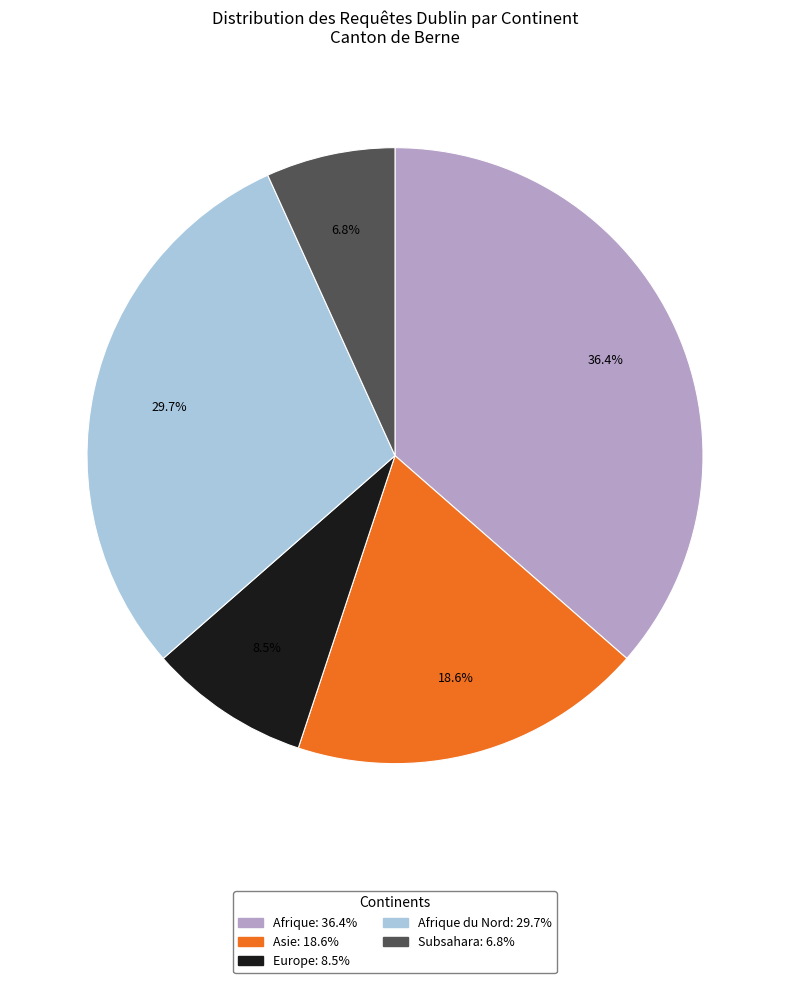

Does any single category account for the majority?

No